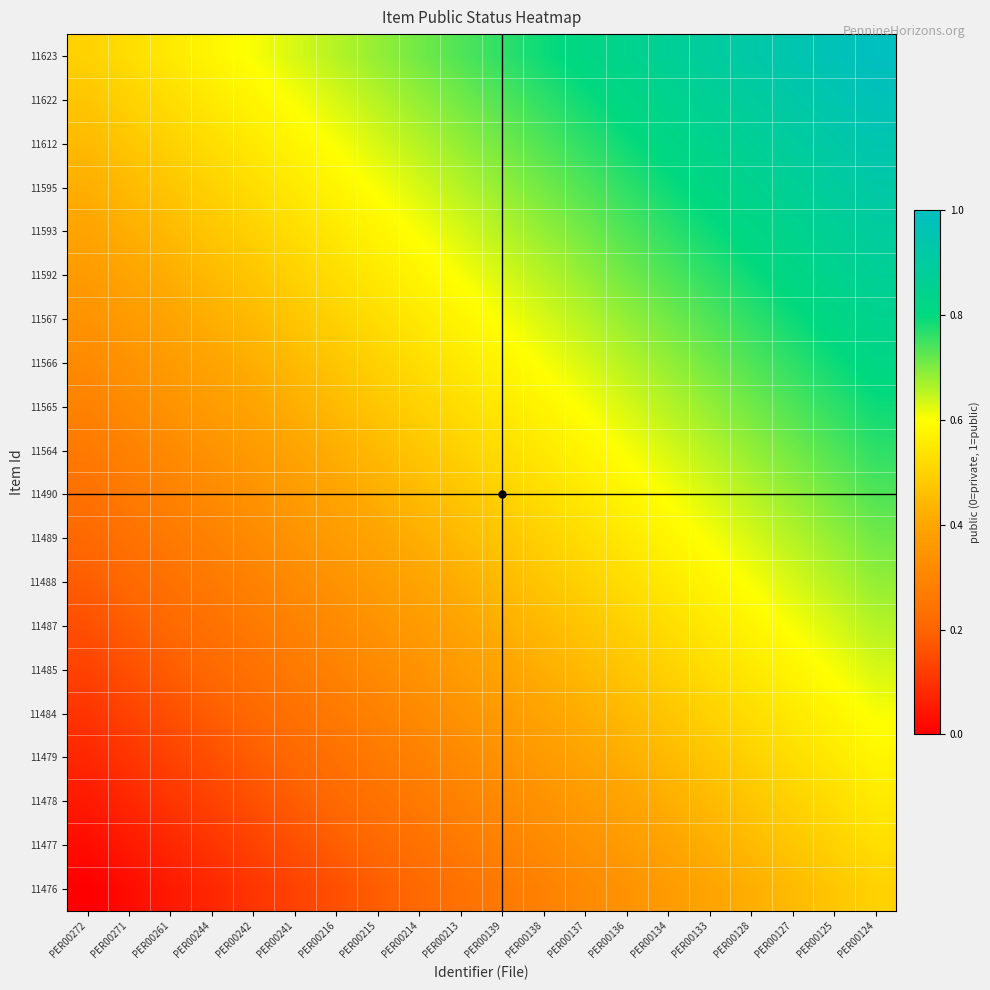

Count the number of categories in the chart.

20